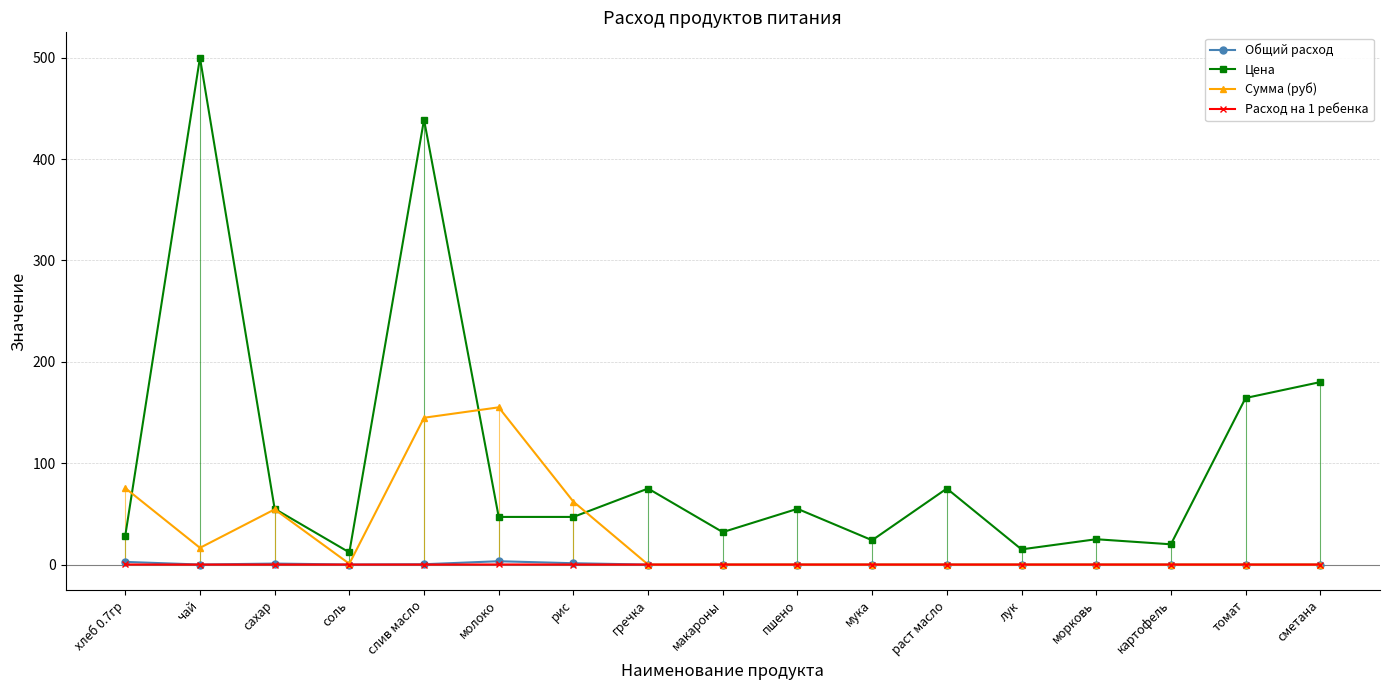

What are all the series names shown in the legend?

Общий расход, Цена, Сумма (руб), Расход на 1 ребенка